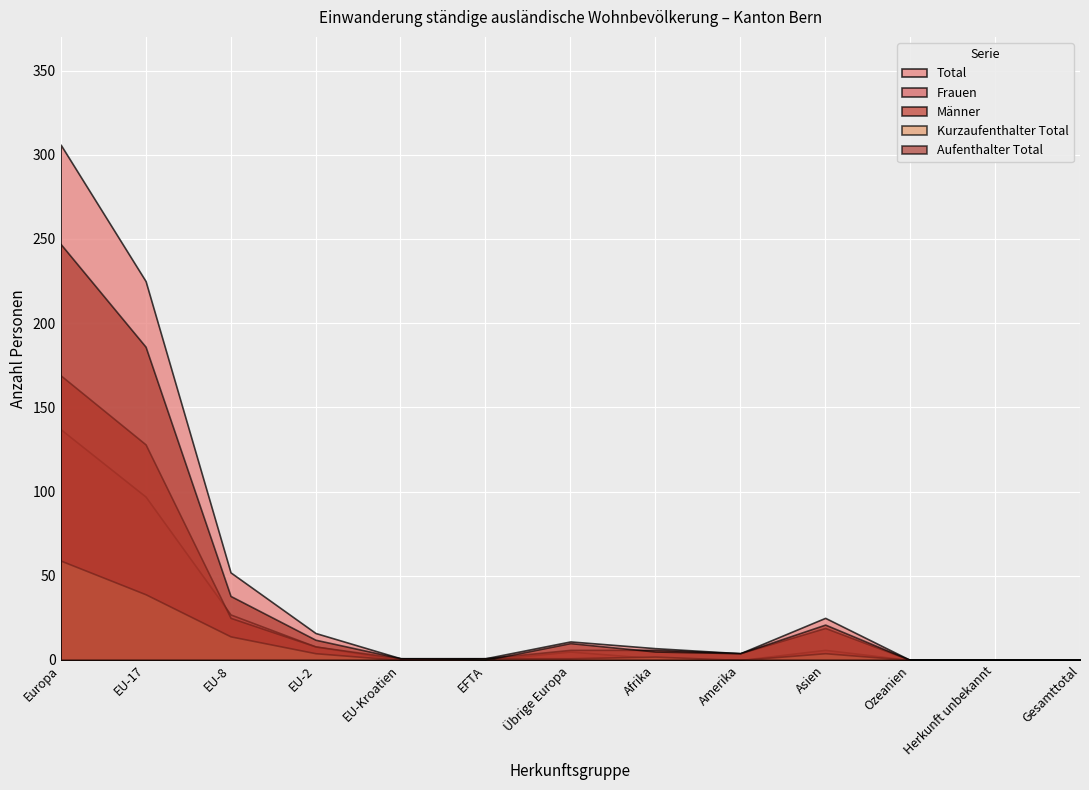

Reading left to right, what are all the values shown in this chart?

Total: 306	225	52	16	1	1	11	7	4	25	0	0	0
Frauen: 137	97	27	8	0	0	5	1	0	6	0	0	0
Männer: 169	128	25	8	1	1	6	6	4	19	0	0	0
Kurzaufenthalter Total: 59	39	14	4	0	1	1	2	0	4	0	0	0
Aufenthalter Total: 247	186	38	12	1	0	10	5	4	21	0	0	0